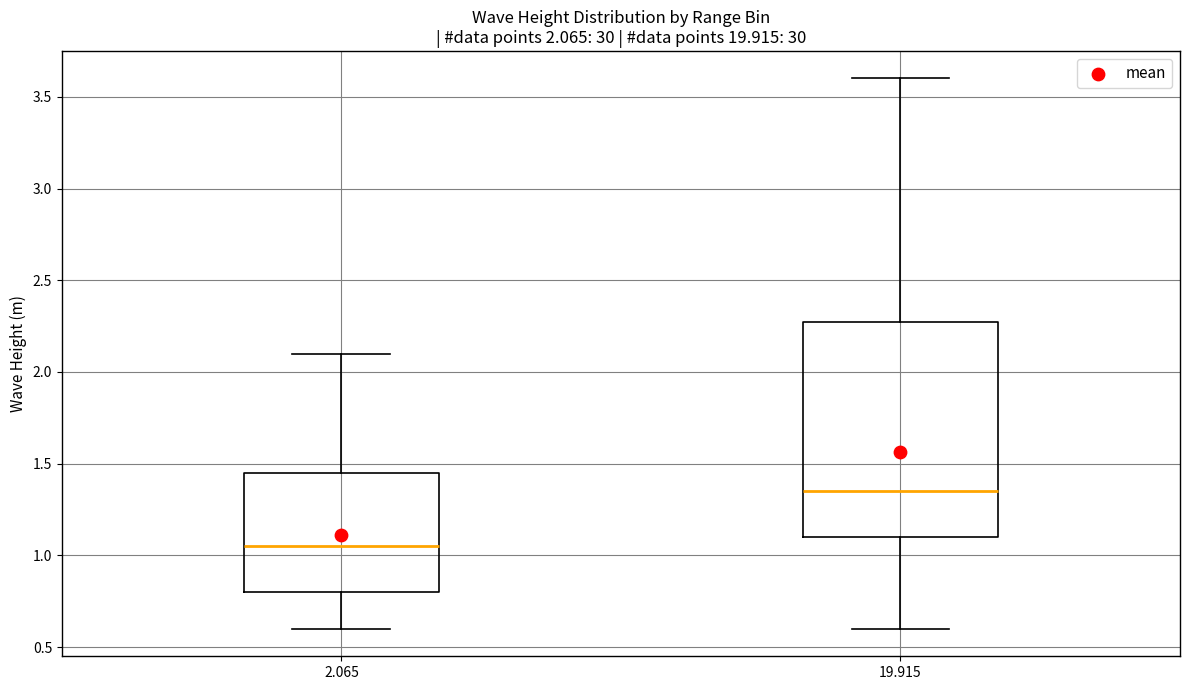

Which box is the tallest, from its lower edge to its upper edge?

19.915